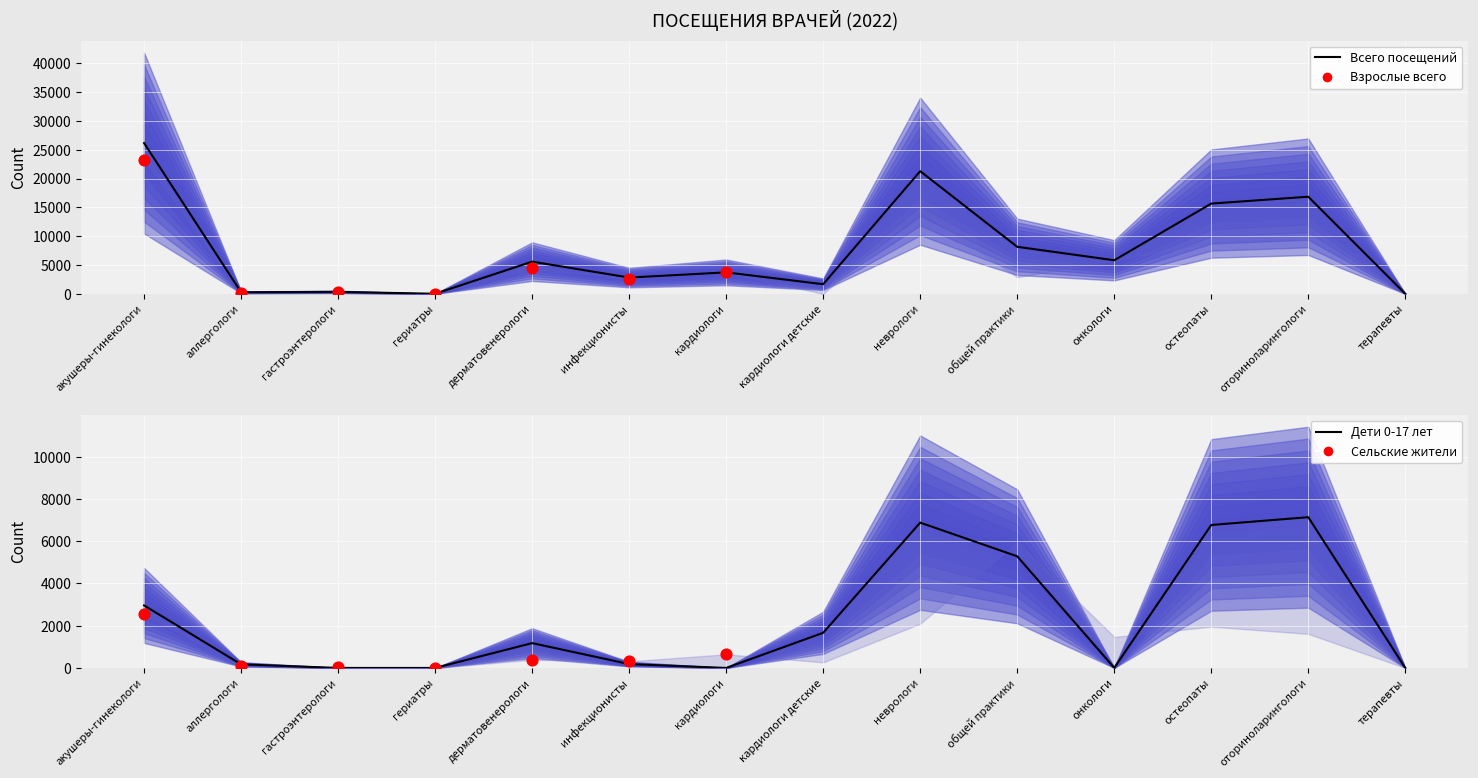

Which series contains the lowest Y value?

взрослые всего